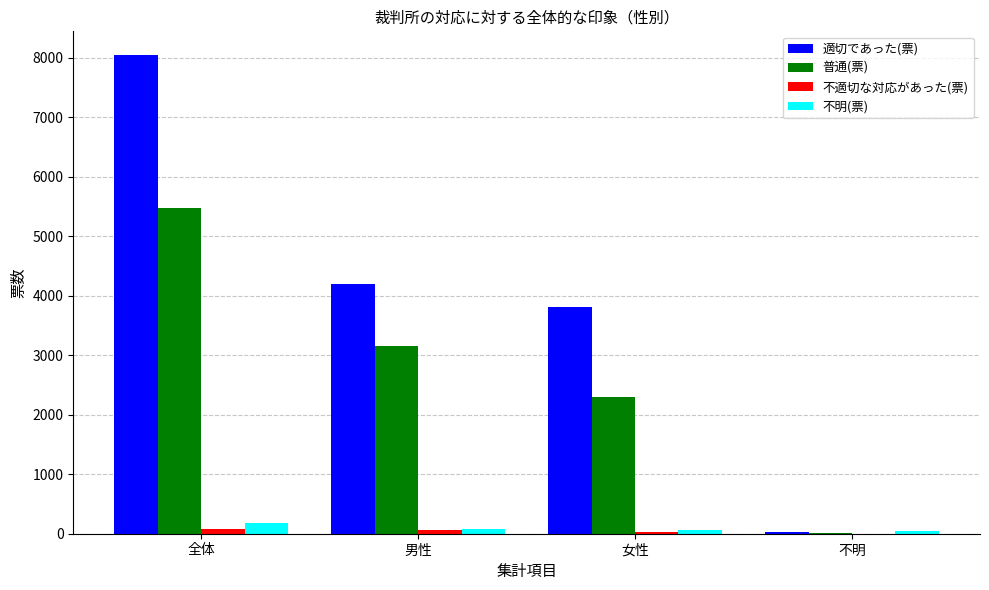

How many series are shown in this chart?

4